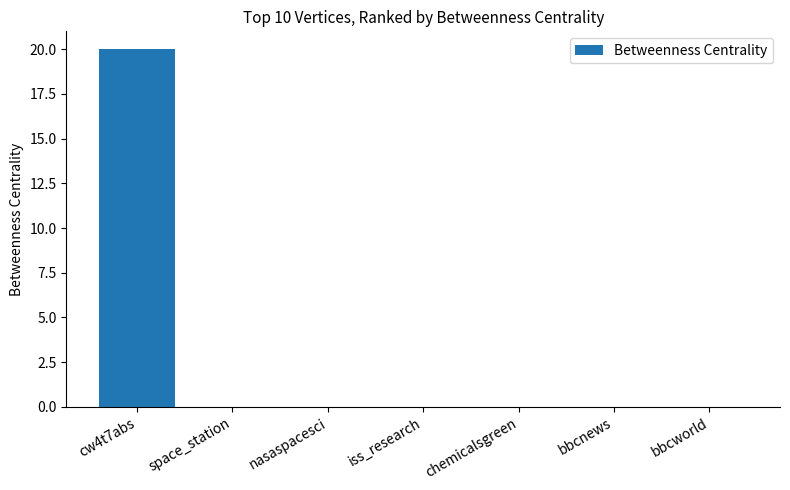

The chart shows a value of 11 at chemicalsgreen. True or false?

False